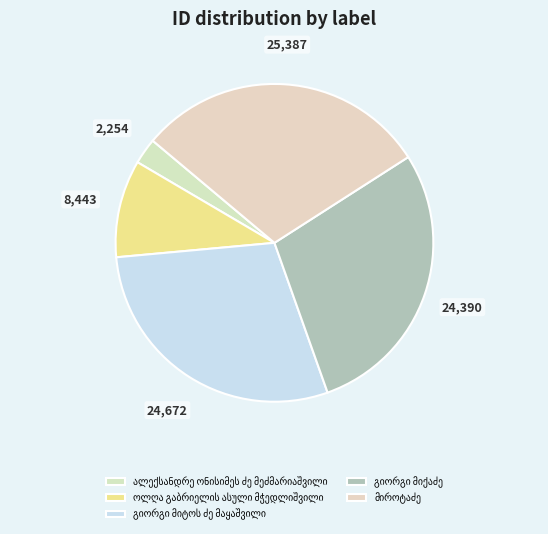

The გიორგი მიტოს ძე მაყაშვილი slice represents 35% of the pie. True or false?

False